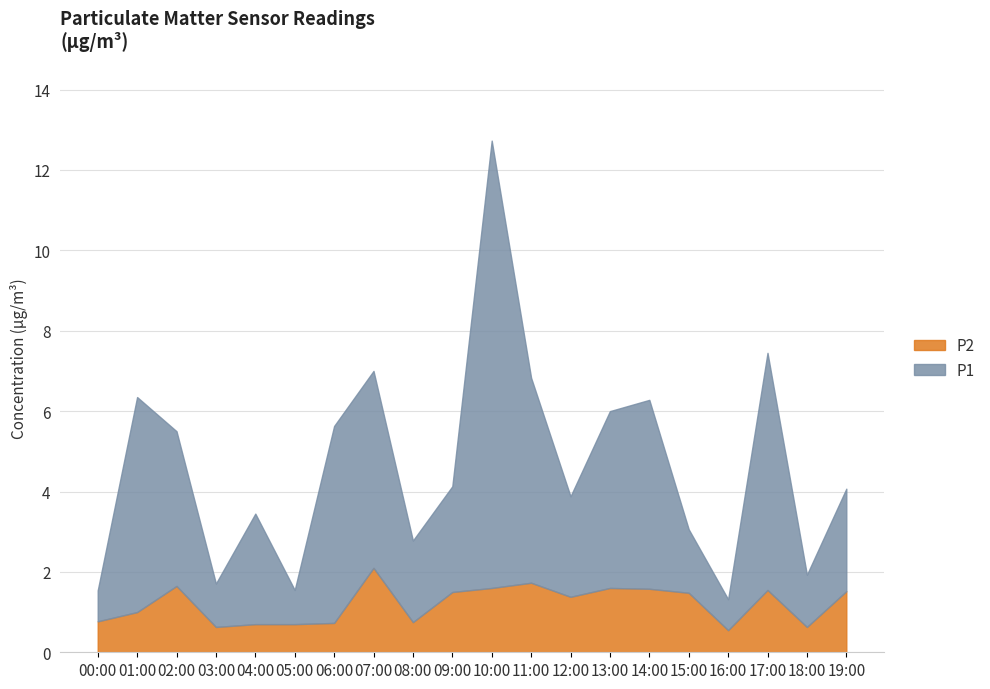

Which category has the lowest value across all series?

16:00